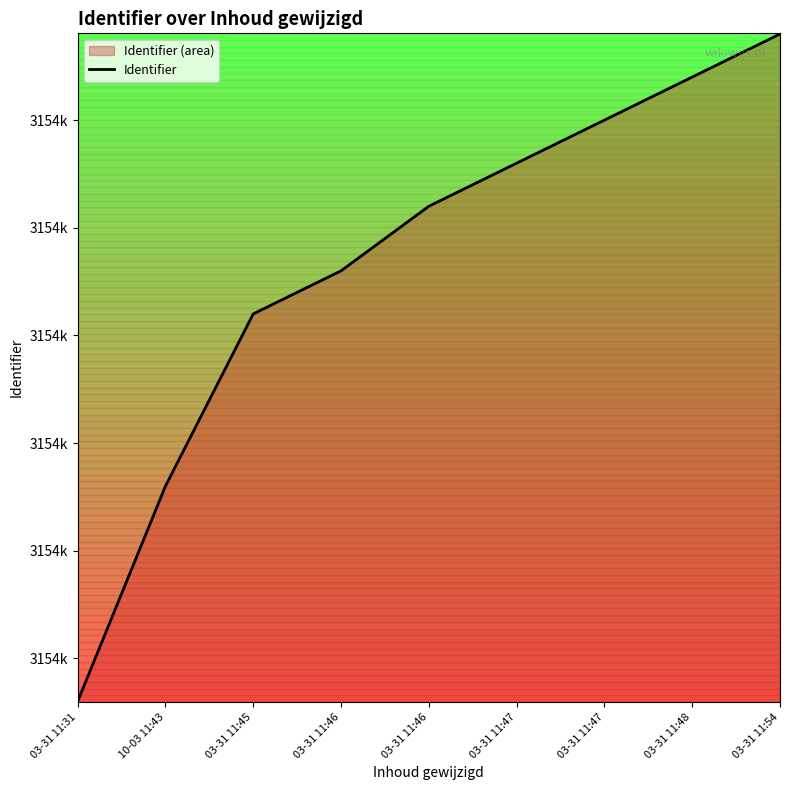

What is the smallest value displayed?

3154958